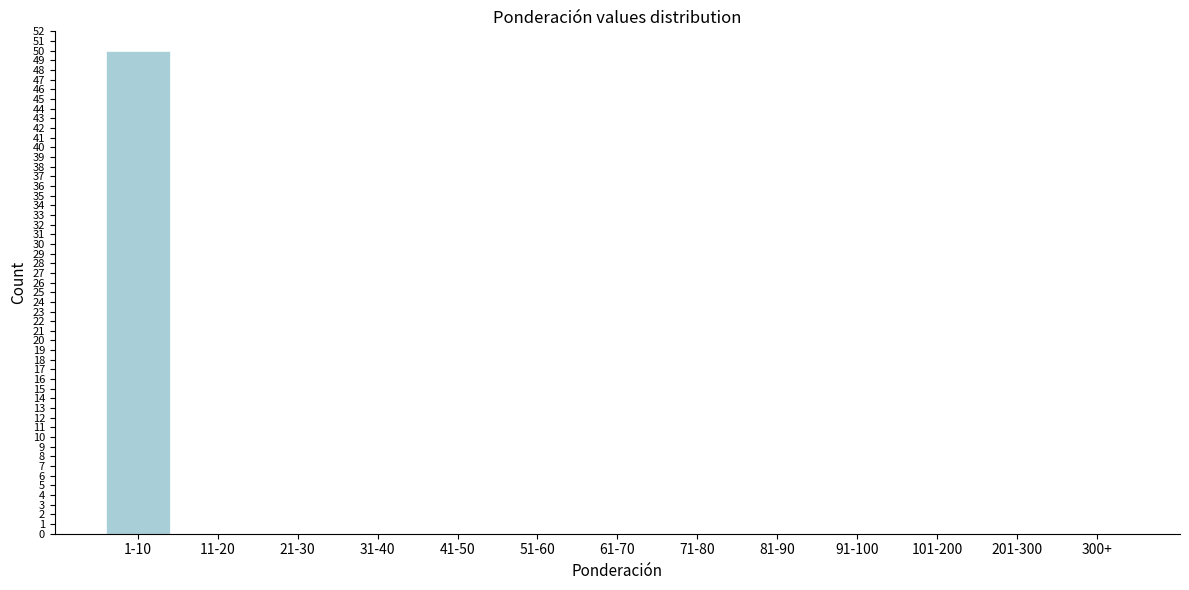

Reading left to right, transcribe all the data shown in this chart.

1-10=50	11-20=0	21-30=0	31-40=0	41-50=0	51-60=0	61-70=0	71-80=0	81-90=0	91-100=0	101-200=0	201-300=0	300+=0